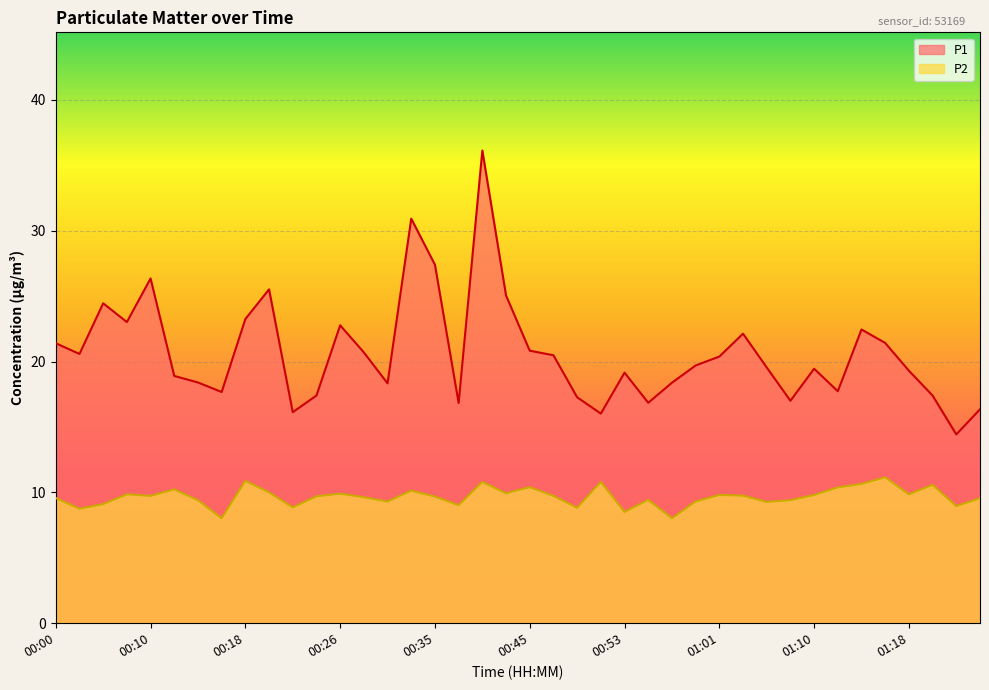

What is the greatest value displayed?

36.1